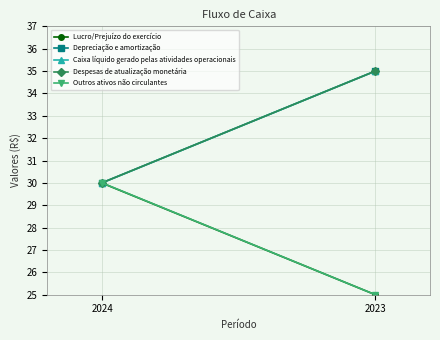

What is the value of the Lucro/Prejuízo do exercício point at the 1st from the left?

30.0